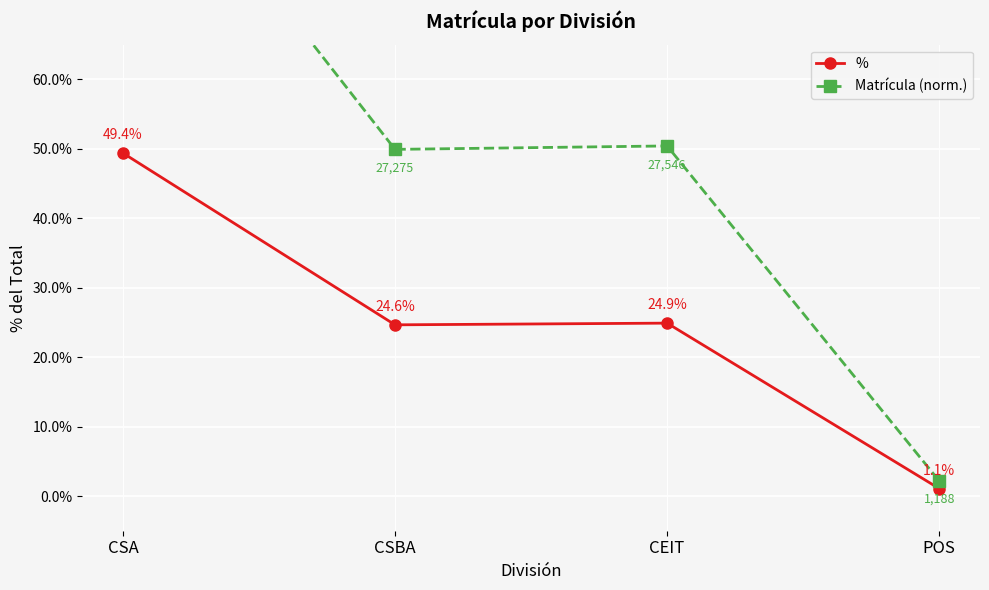

What is the maximum value for Matrícula (norm.)?

1.0